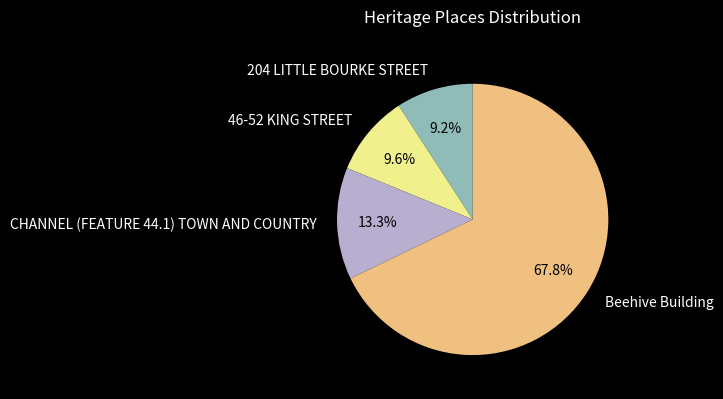

To the nearest percent, what percentage of the pie is CHANNEL (FEATURE 44.1) TOWN AND COUNTRY?

13%